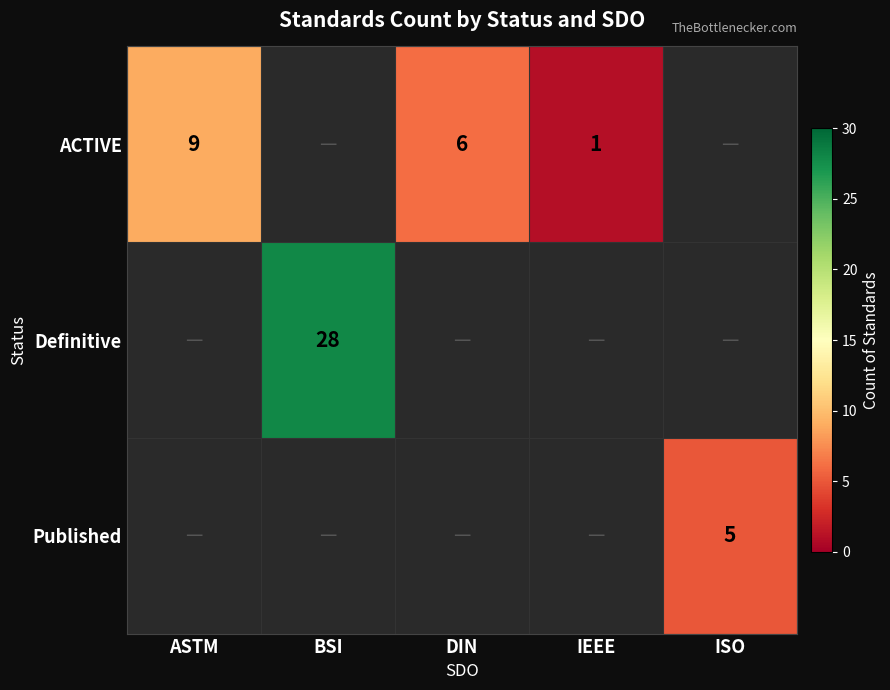

The value of ACTIVE at DIN is 8. True or false?

False